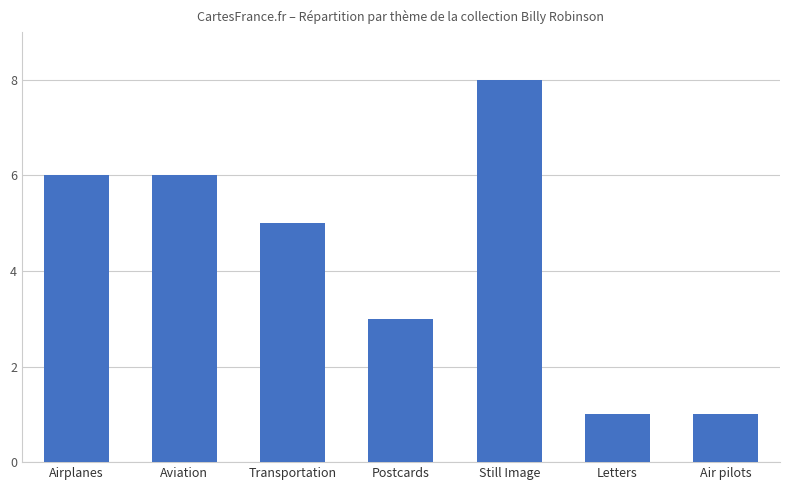

What is the average value?

4